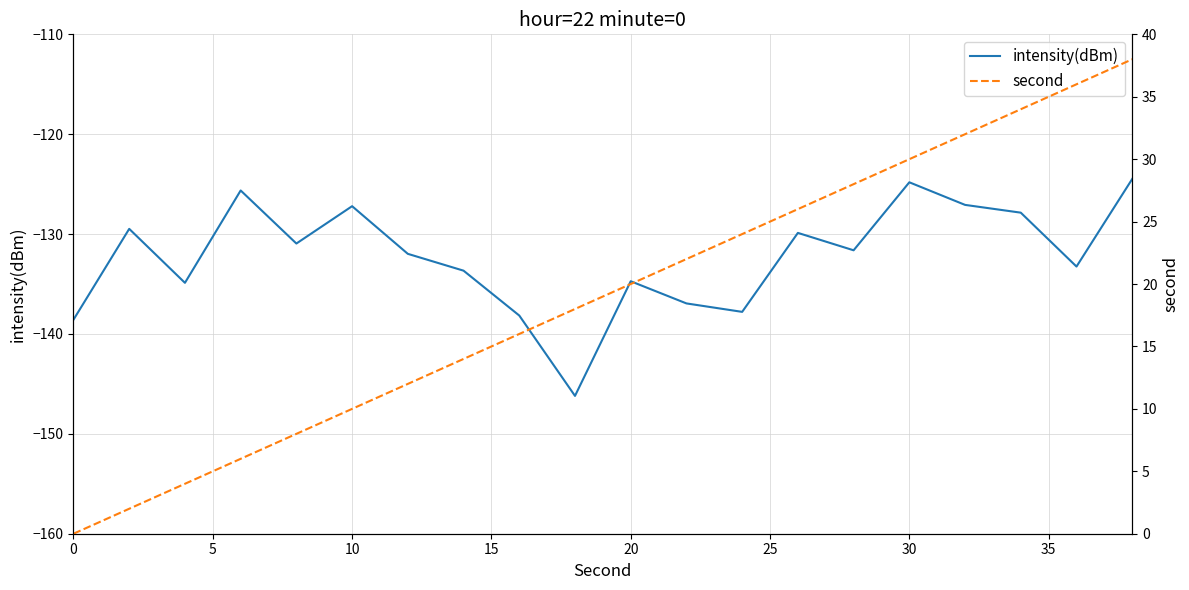

True or false: second and intensity(dBm) cross at least once.

False